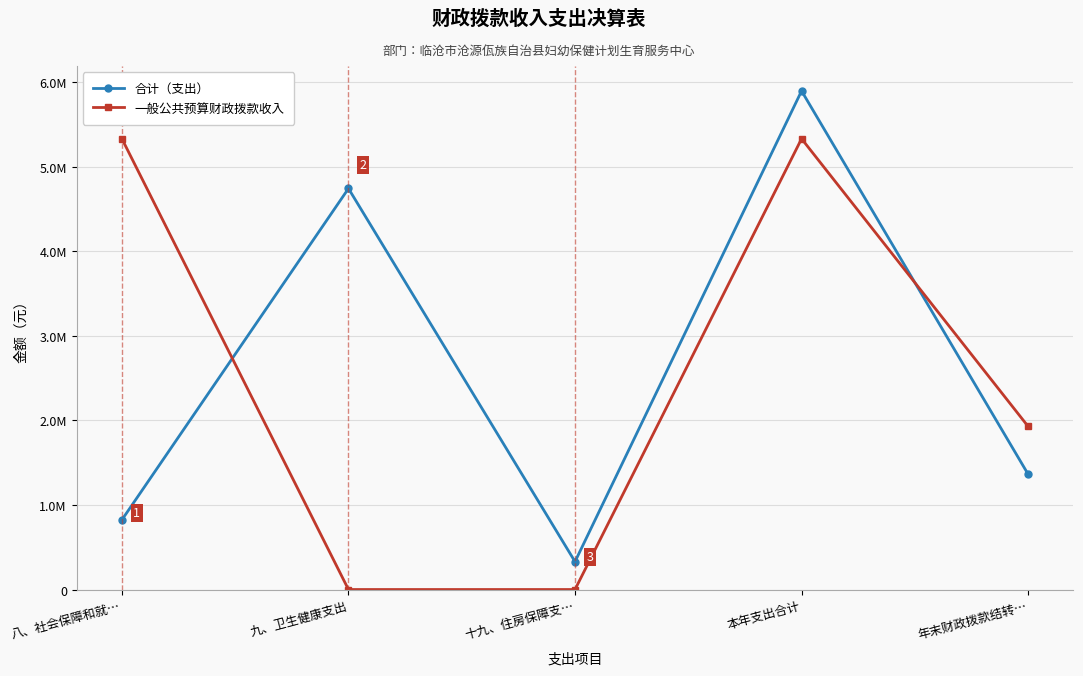

Where do 一般公共预算财政拨款收入 and 合计（支出） first cross each other?

八、社会保障和就… and 九、卫生健康支出